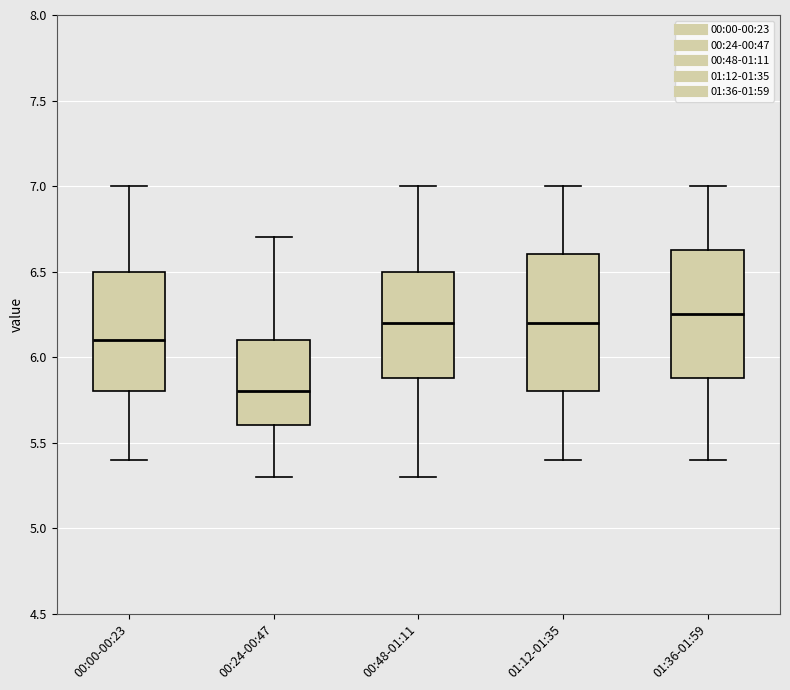

Reading left to right, transcribe this box plot: for each box, give where its median line is, the range the box spans, and where its two whiskers end, as read against the y-axis. The values are not printed on the chart, so give them approximately, as read against the axis.

00:00-00:23: median 6.10, box 5.80 to 6.50, whiskers 5.40 to 7.00
00:24-00:47: median 5.80, box 5.60 to 6.10, whiskers 5.30 to 6.70
00:48-01:11: median 6.20, box 5.90 to 6.50, whiskers 5.30 to 7.00
01:12-01:35: median 6.20, box 5.80 to 6.60, whiskers 5.40 to 7.00
01:36-01:59: median 6.25, box 5.90 to 6.65, whiskers 5.40 to 7.00